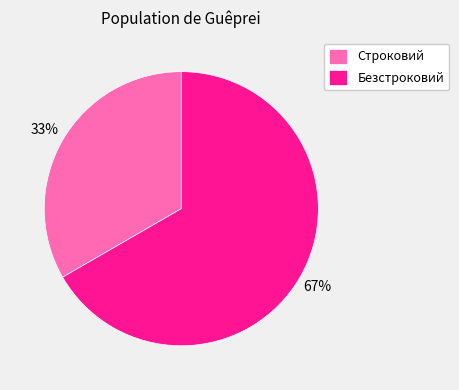

Do Строковий and Безстроковий together represent more than half of the pie?

Yes